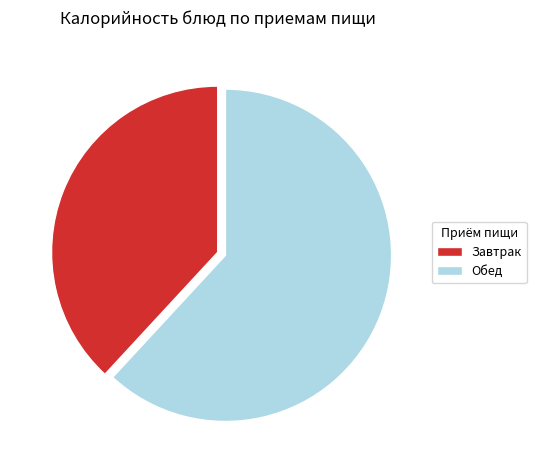

Combined, do Обед and Завтрак account for over 50%?

Yes